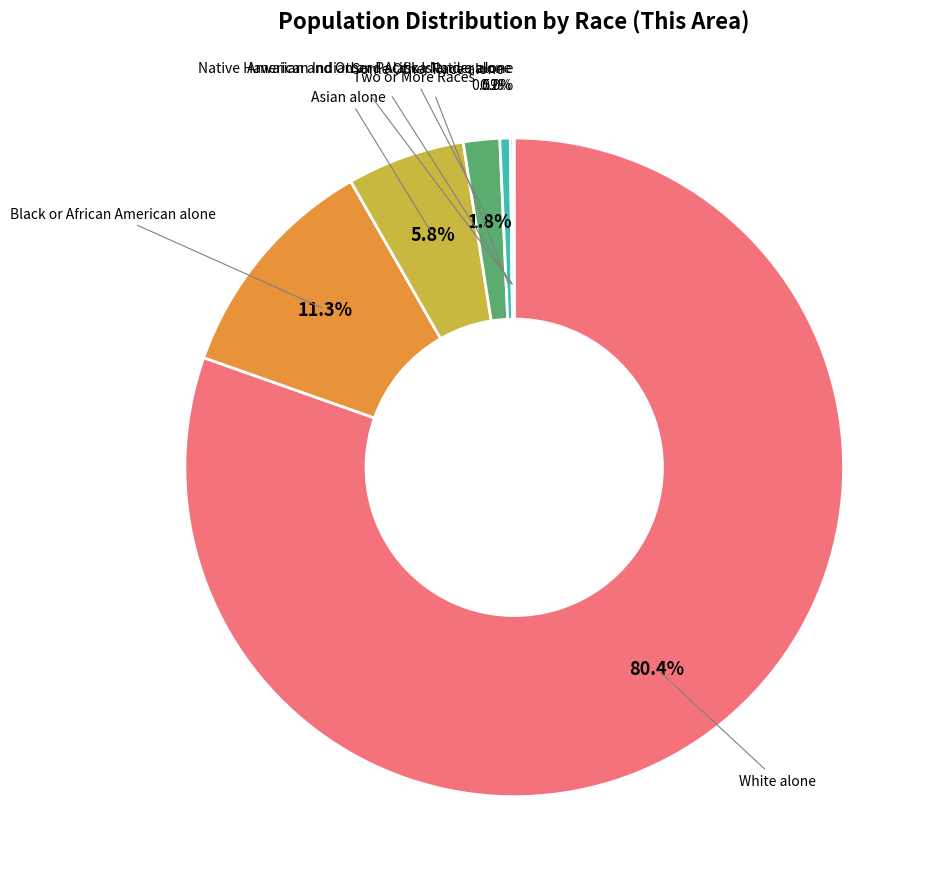

Which category has the biggest portion of the pie?

White alone